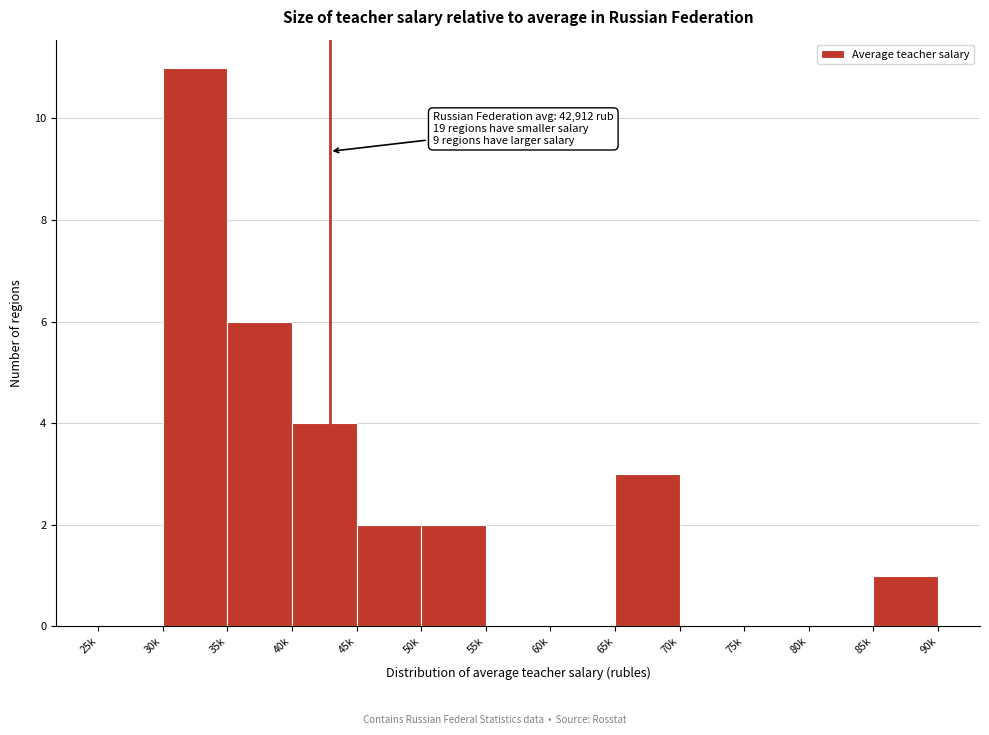

Reading left to right, extract all data points from this chart.

25k=0	30k=11	35k=6	40k=4	45k=2	50k=2	55k=0	60k=0	65k=3	70k=0	75k=0	80k=0	85k=1